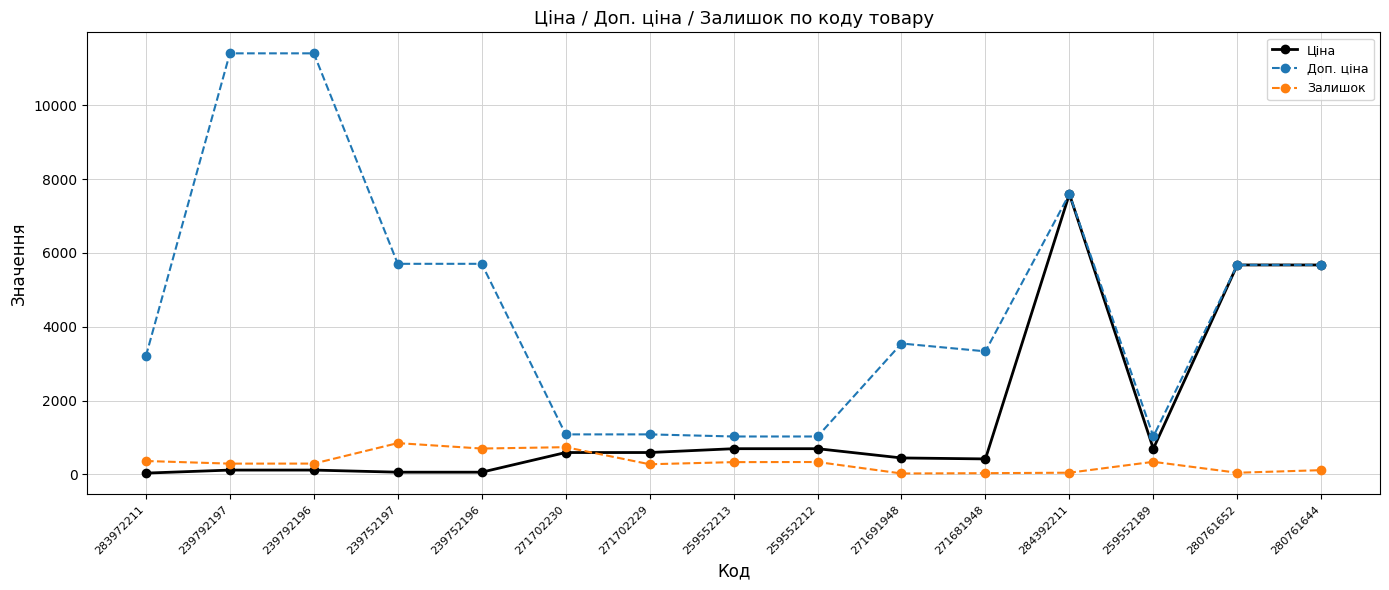

Which series changed the most between 283972211 and 271702230?

Доп. ціна